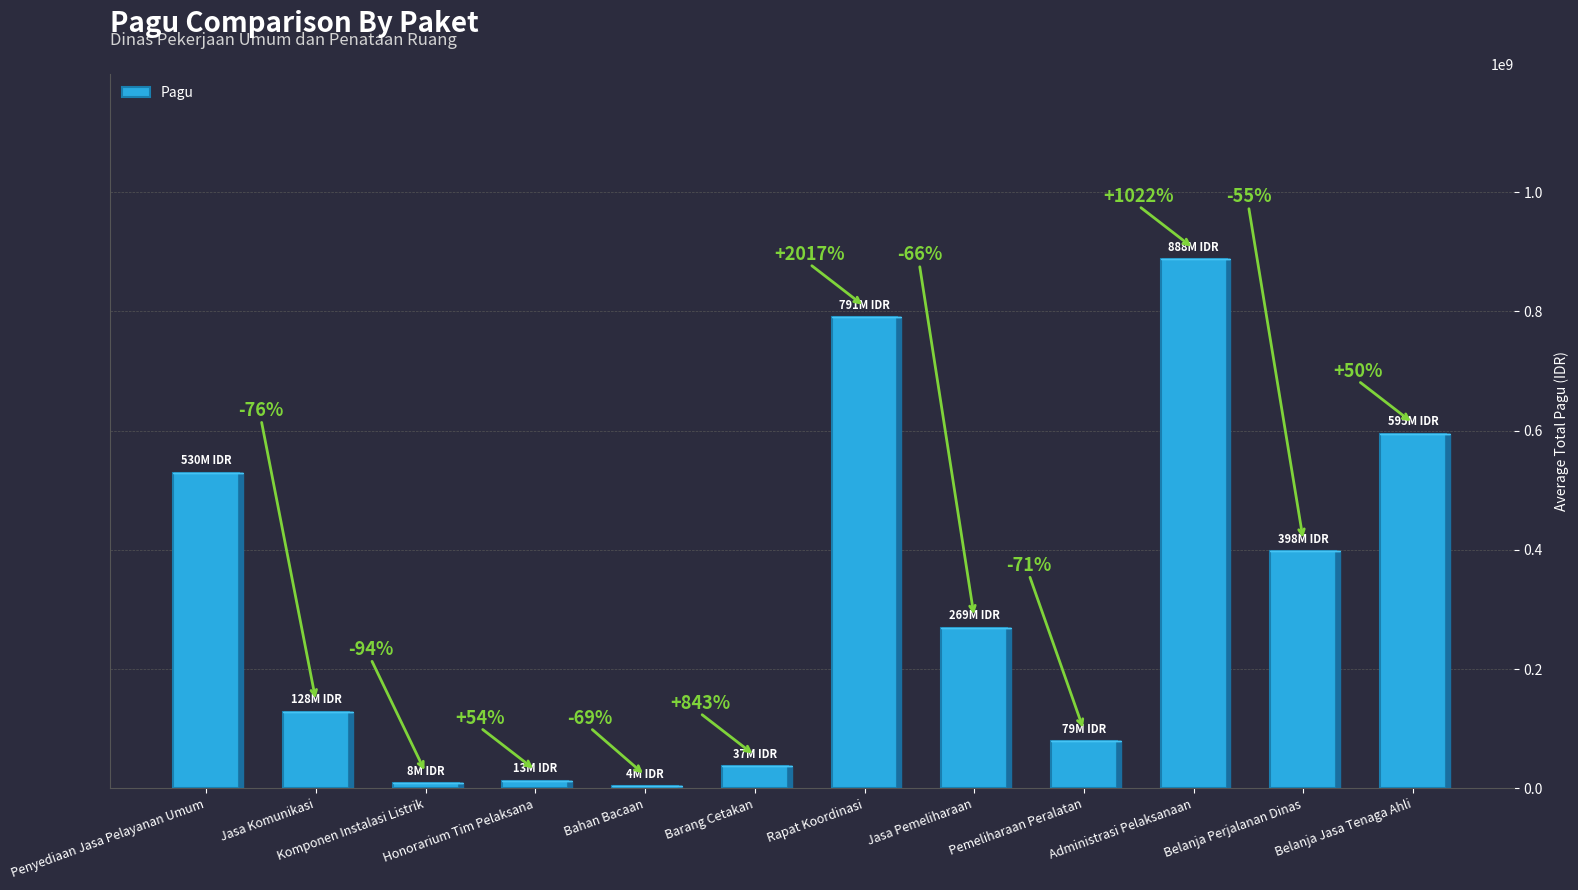

How many bars are there in total?

12